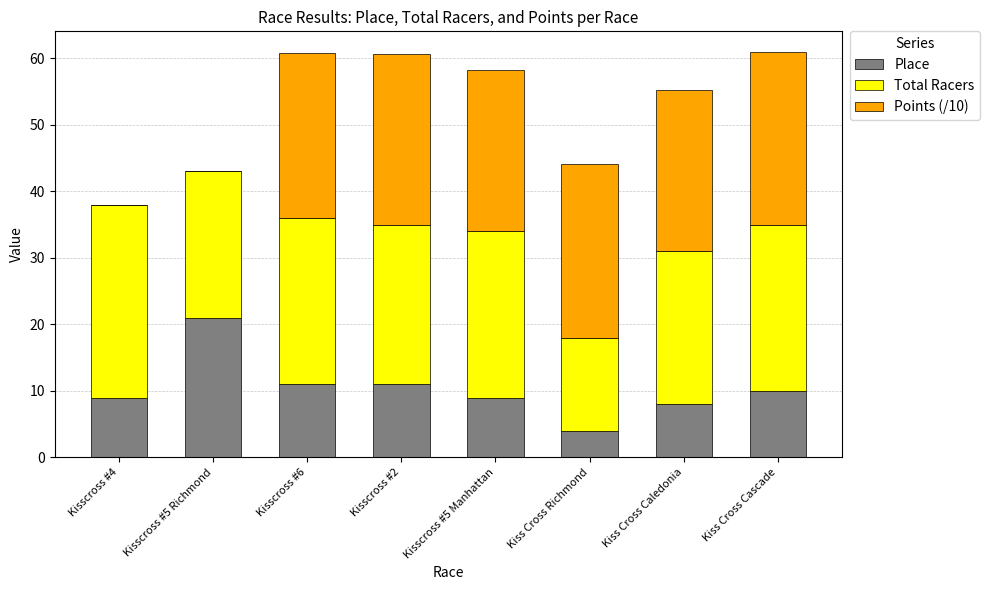

Is it true that Place equals 17.7 at Kiss Cross Cascade?

False